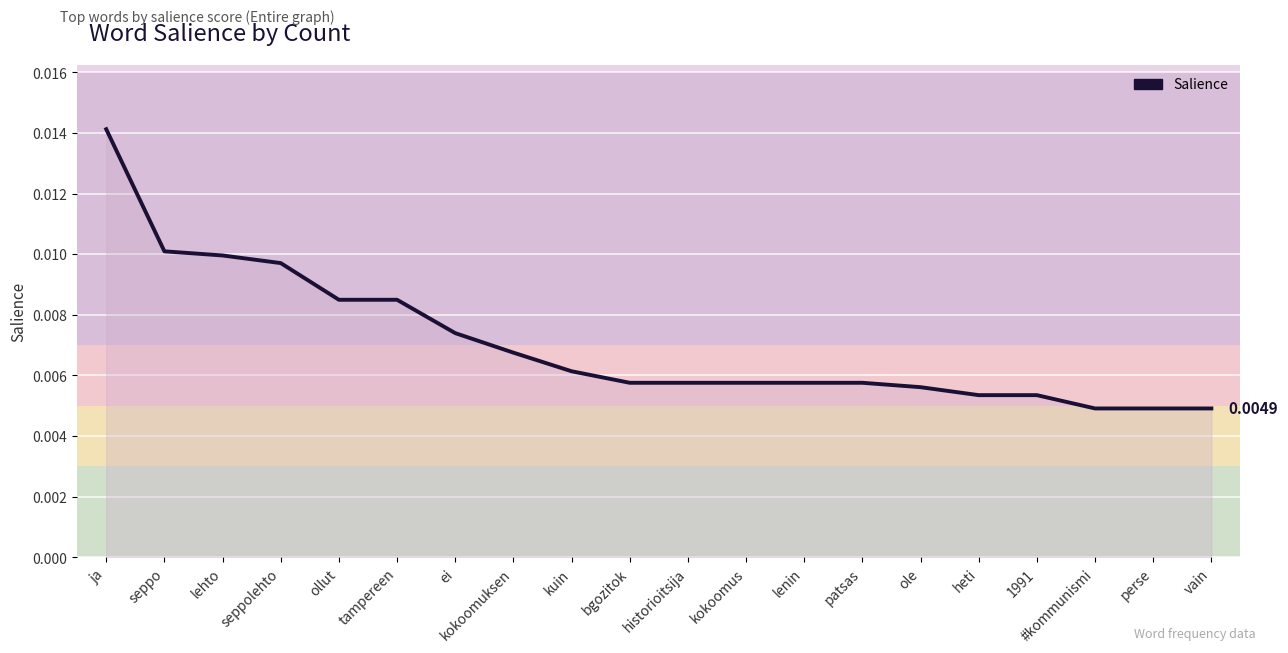

Which has a higher value, ole or seppo?

seppo